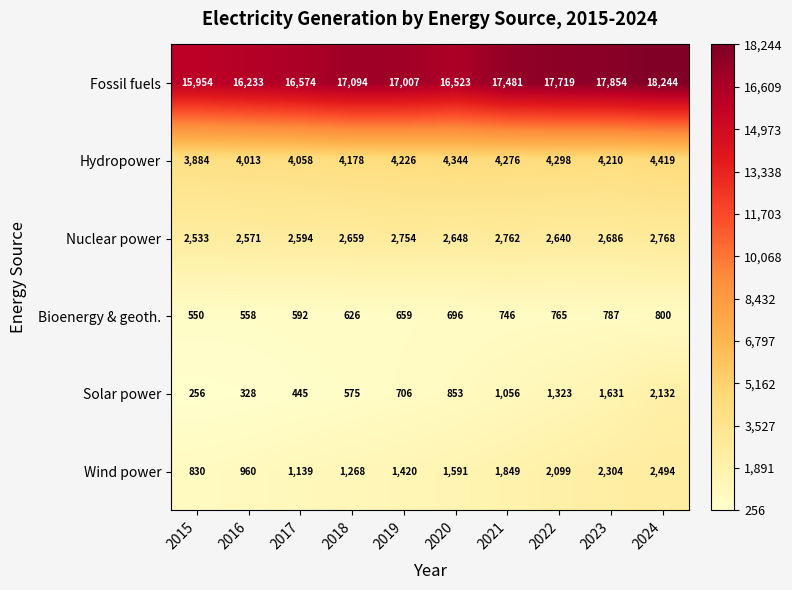

At which label is Nuclear power closest to 2650?

2020